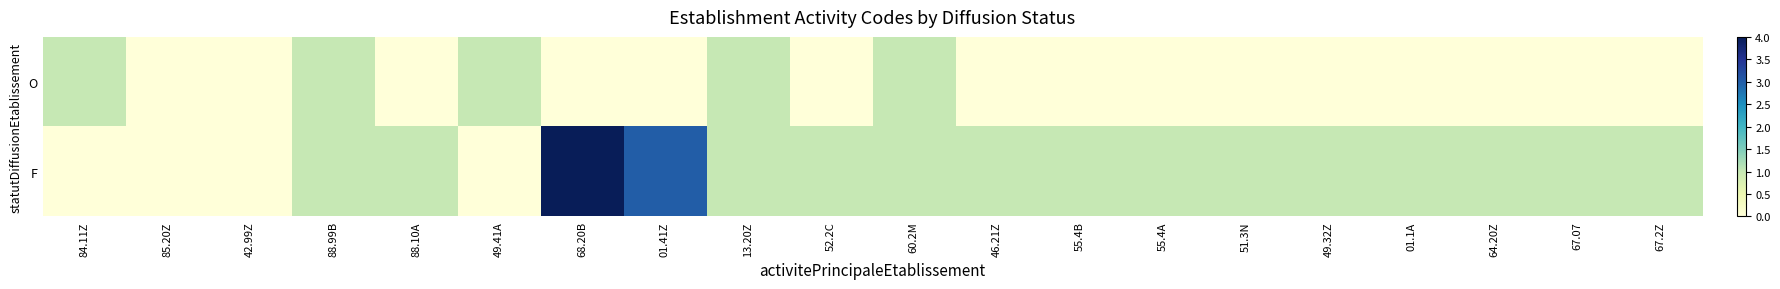

Reading left to right, list all the values displayed in this chart.

O: 84.11Z=1	85.20Z=0	42.99Z=0	88.99B=1	88.10A=0	49.41A=1	68.20B=0	01.41Z=0	13.20Z=1	52.2C=0	60.2M=1	46.21Z=0	55.4B=0	55.4A=0	51.3N=0	49.32Z=0	01.1A=0	64.20Z=0	67.07=0	67.2Z=0
F: 84.11Z=0	85.20Z=0	42.99Z=0	88.99B=1	88.10A=1	49.41A=0	68.20B=4	01.41Z=3	13.20Z=1	52.2C=1	60.2M=1	46.21Z=1	55.4B=1	55.4A=1	51.3N=1	49.32Z=1	01.1A=1	64.20Z=1	67.07=1	67.2Z=1